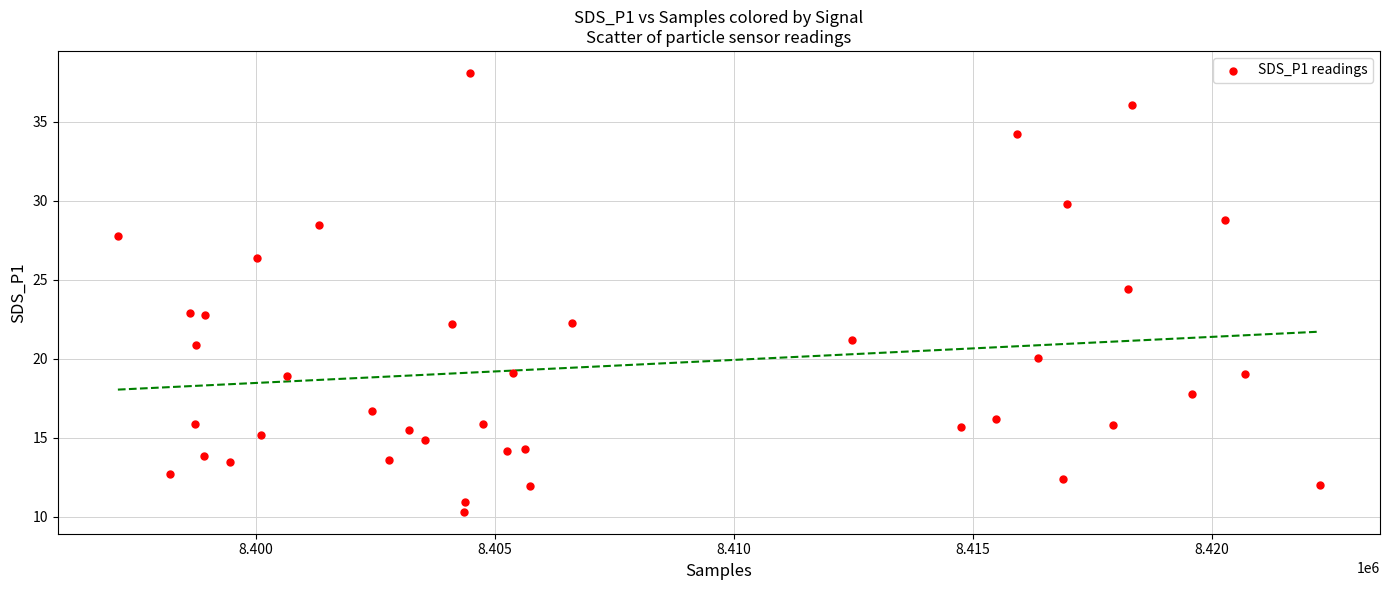

What is the range of X values (max minus min)?

25156.0